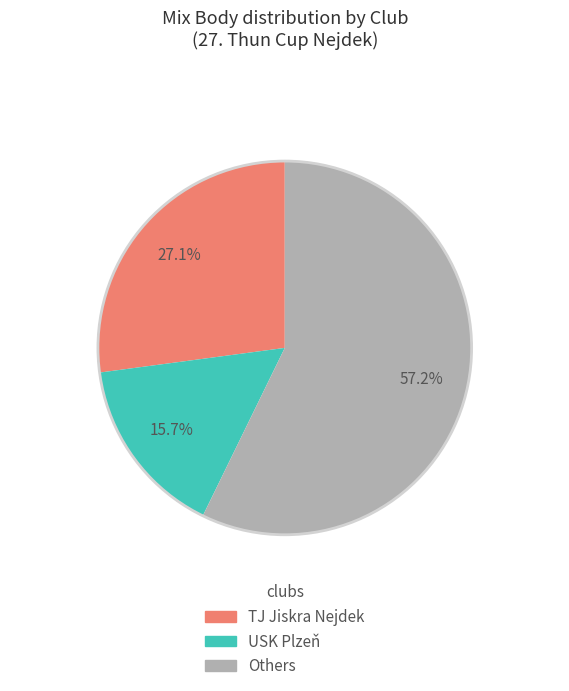

How many segments does this pie chart have?

3